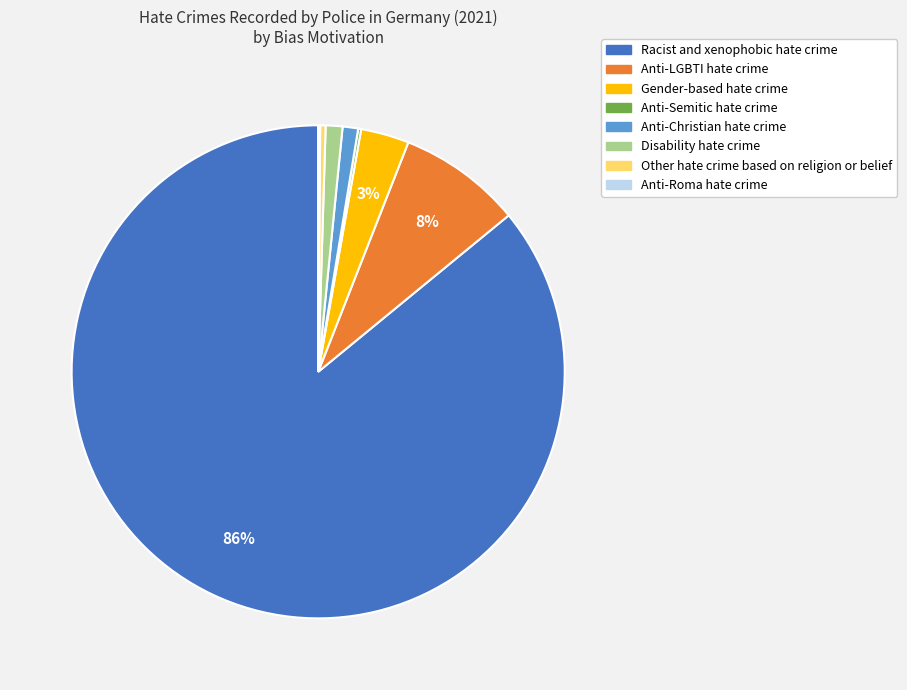

To the nearest percent, what portion does Anti-Christian hate crime represent?

1%